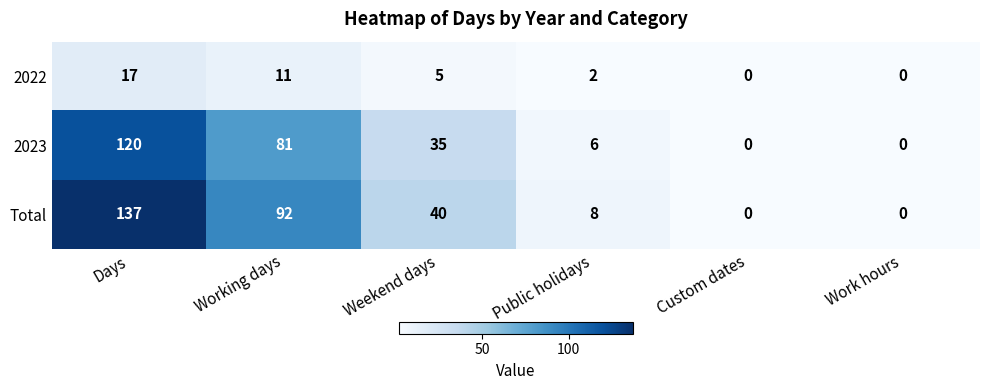

How many values in the Total series are below 40?

3